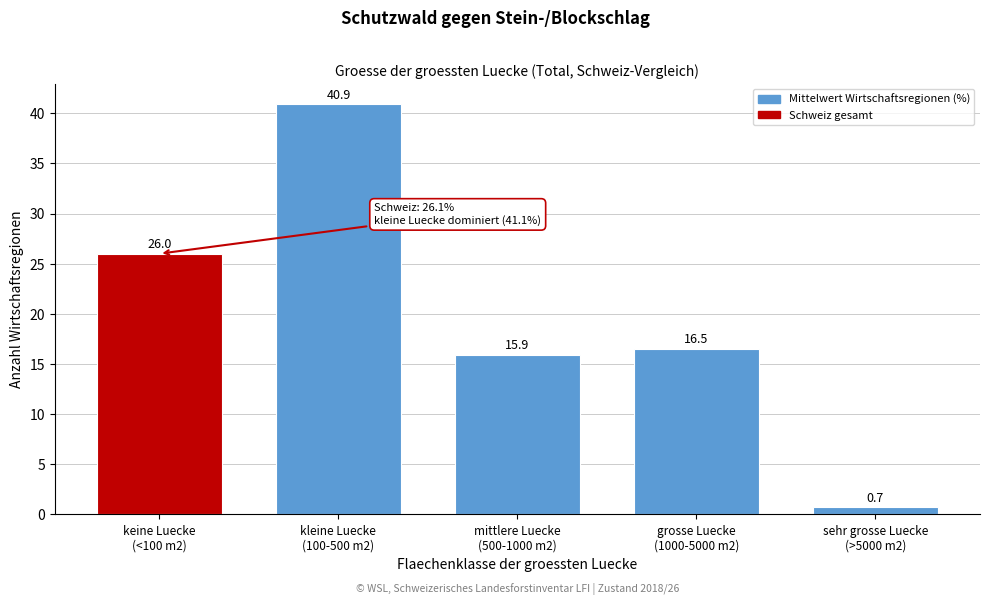

Reading left to right, transcribe all the data shown in this chart.

26.0	40.9	15.9	16.5	0.7